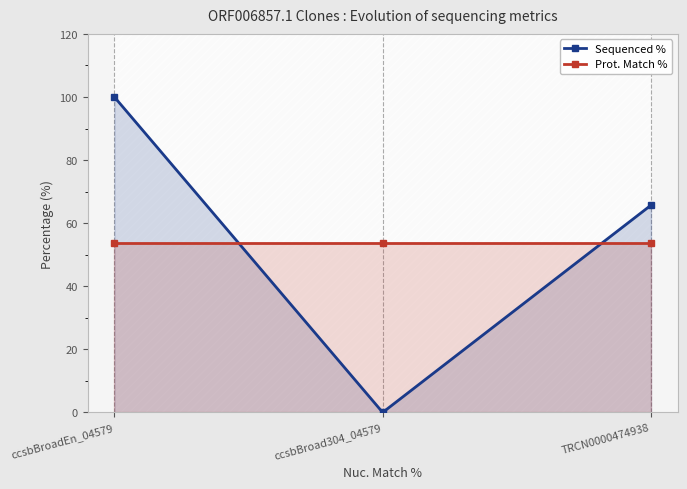

Reading left to right, extract all data points from this chart.

Sequenced %: 100.0	0.0	65.7
Prot. Match %: 53.8	53.8	53.8